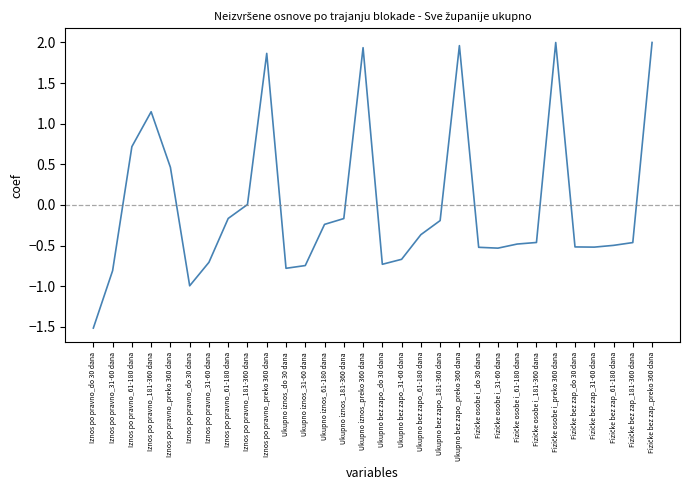

Does the chart display data point markers on the line(s)?

No